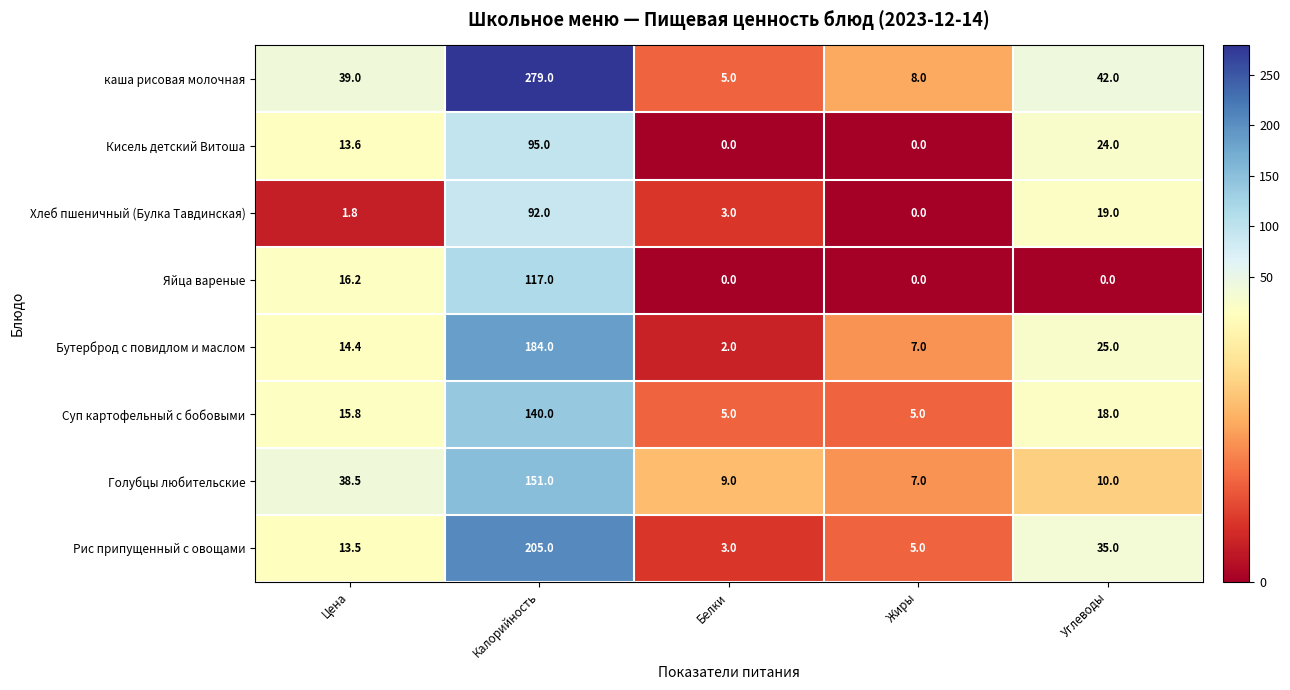

Which series has the widest spread of values?

каша рисовая молочная